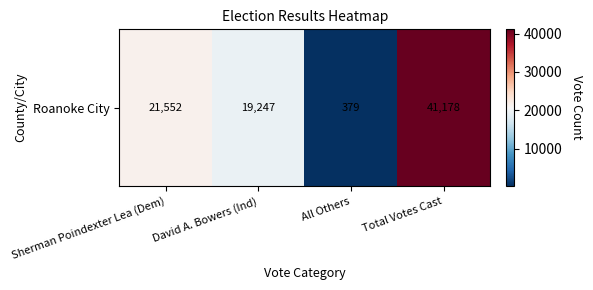

What is the sum of all values?

82356